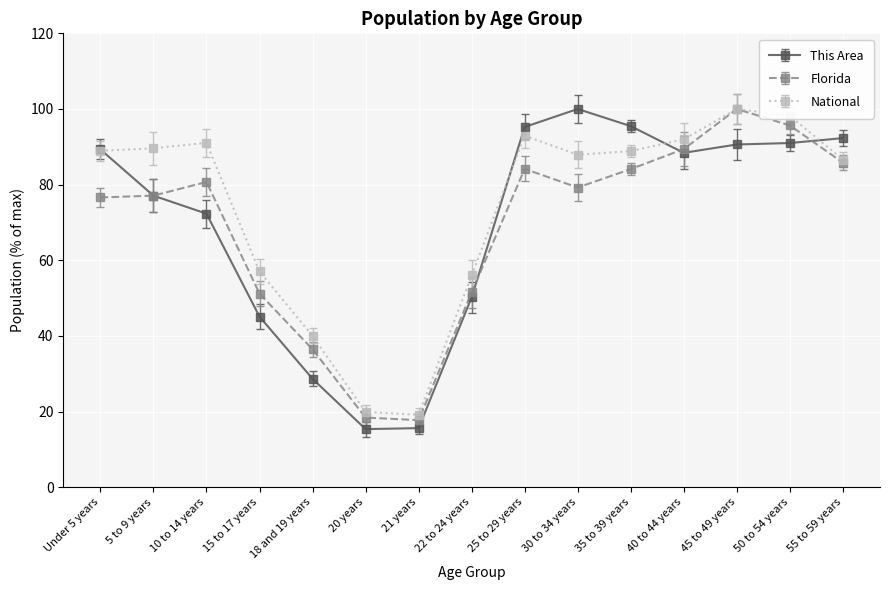

At which category is the sum across all series the highest?

45 to 49 years